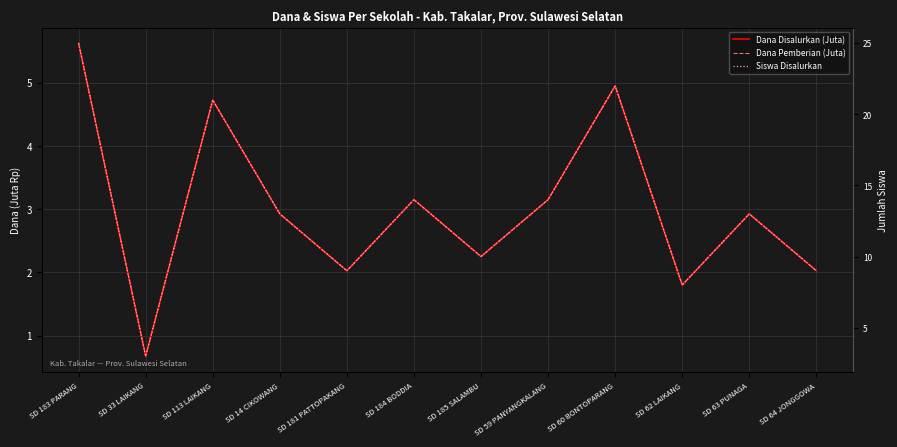

Where is Dana Disalurkan (Juta) nearest to the value 3?

SD 14 CIKOWANG